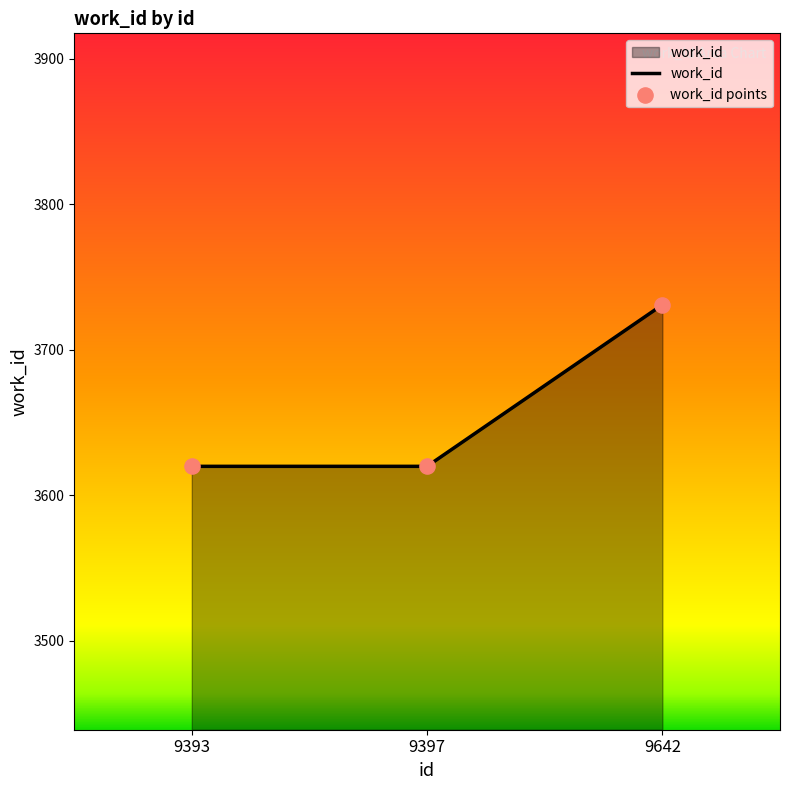

What is the change in value from 9397 to 9642?

+111